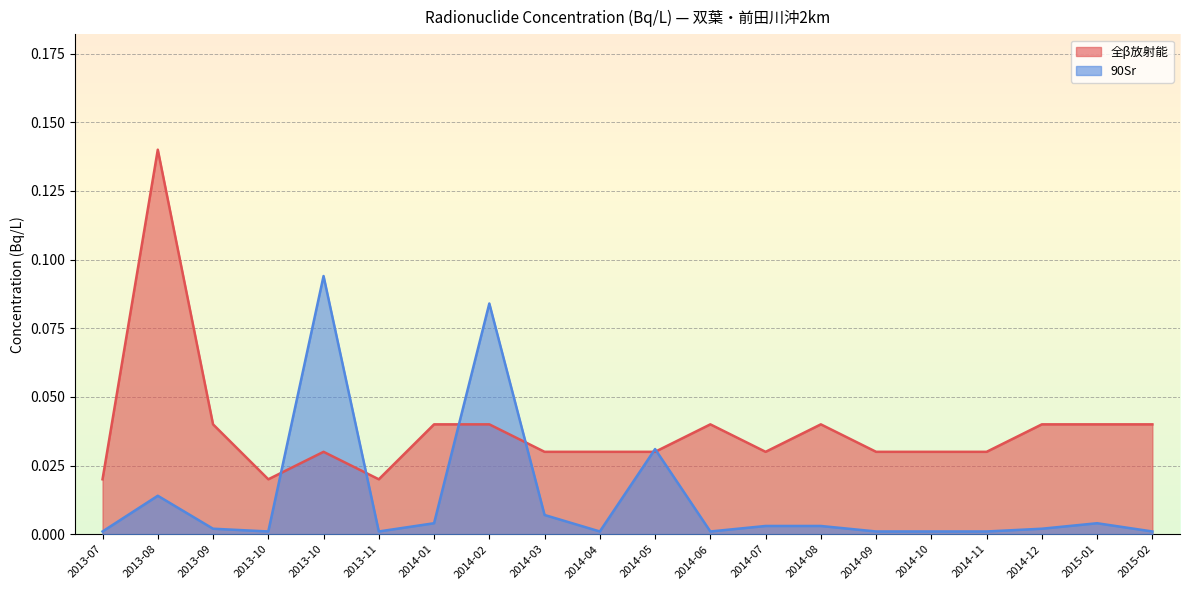

Which series has the widest spread of values?

全β放射能